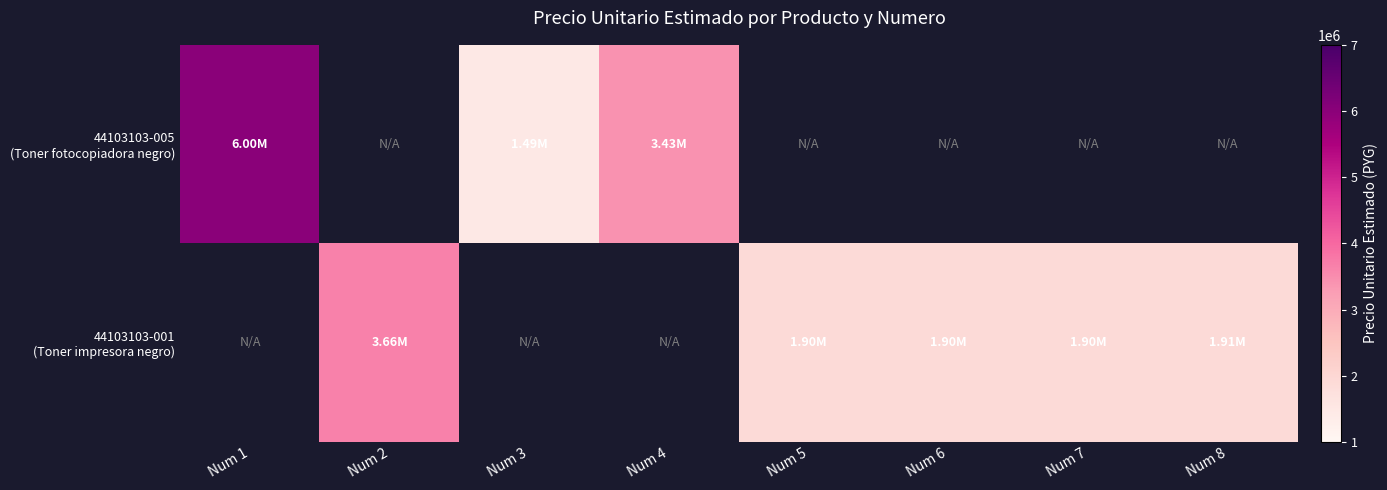

At how many categories does at least one series exceed 2074289?

3